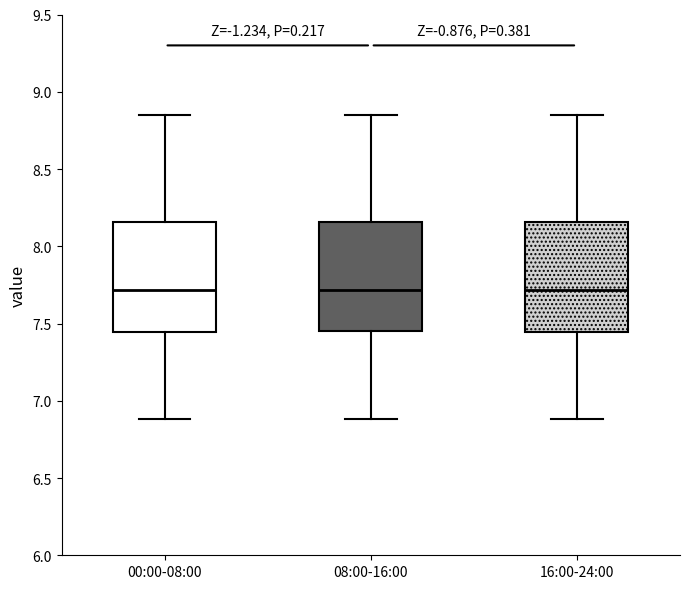

Where does the median line of the box for 08:00-16:00 sit on the y-axis? The values are not printed on the chart, so give them approximately, as read against the axis.

7.70